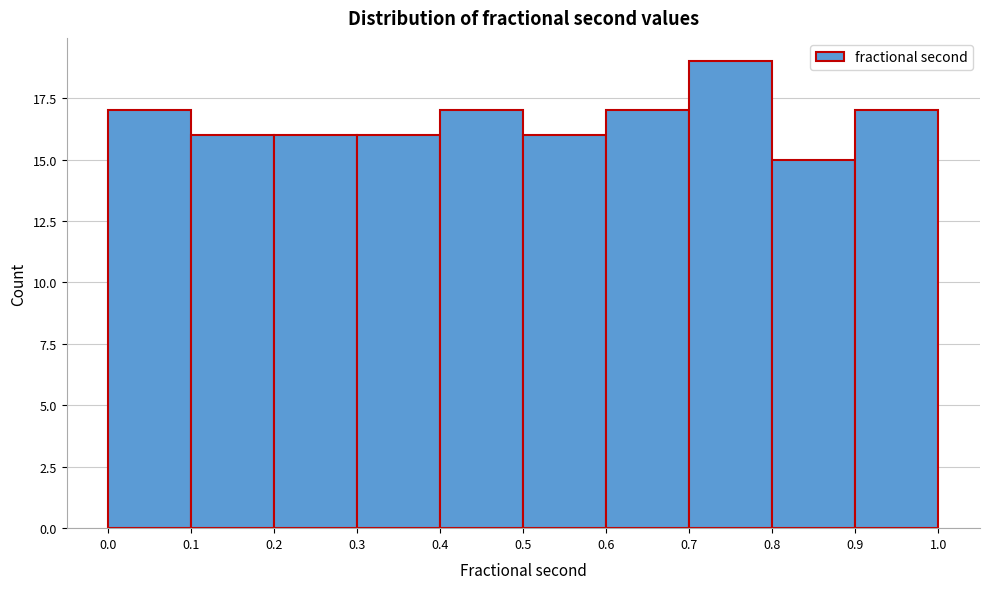

Reading left to right, list every bar in this chart as the range it spans on the x-axis followed by its height. The values are not printed on the chart, so give them approximately, as read against the axis.

0.0 to 0.1: 17
0.1 to 0.2: 16
0.2 to 0.3: 16
0.3 to 0.4: 16
0.4 to 0.5: 17
0.5 to 0.6: 16
0.6 to 0.7: 17
0.7 to 0.8: 19
0.8 to 0.9: 15
0.9 to 1.0: 17